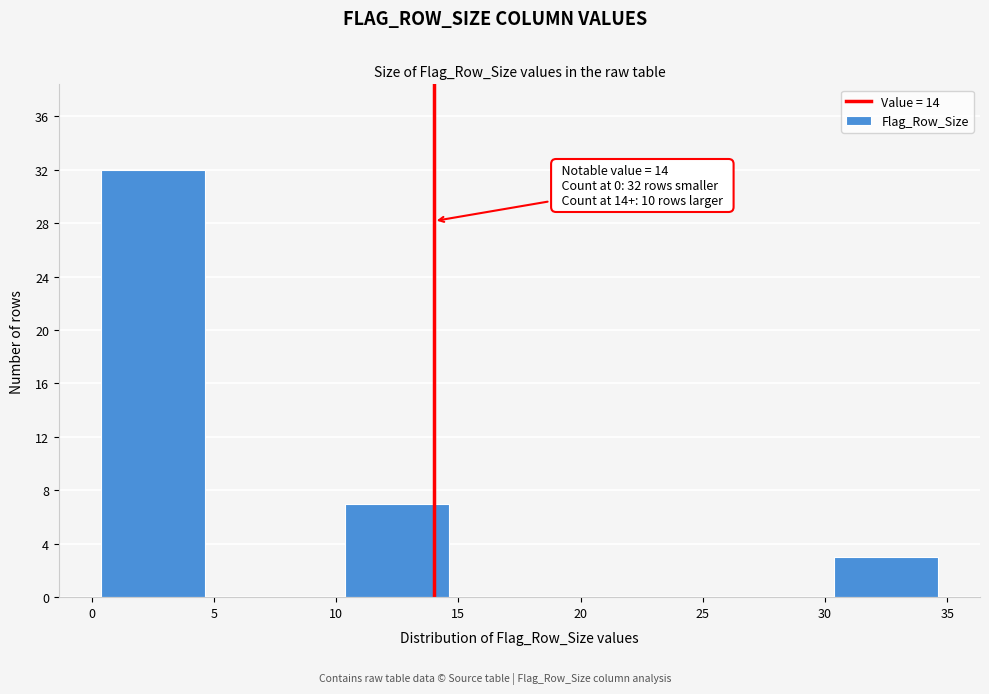

Over which range of the x-axis is the bar tallest?

0 to 5